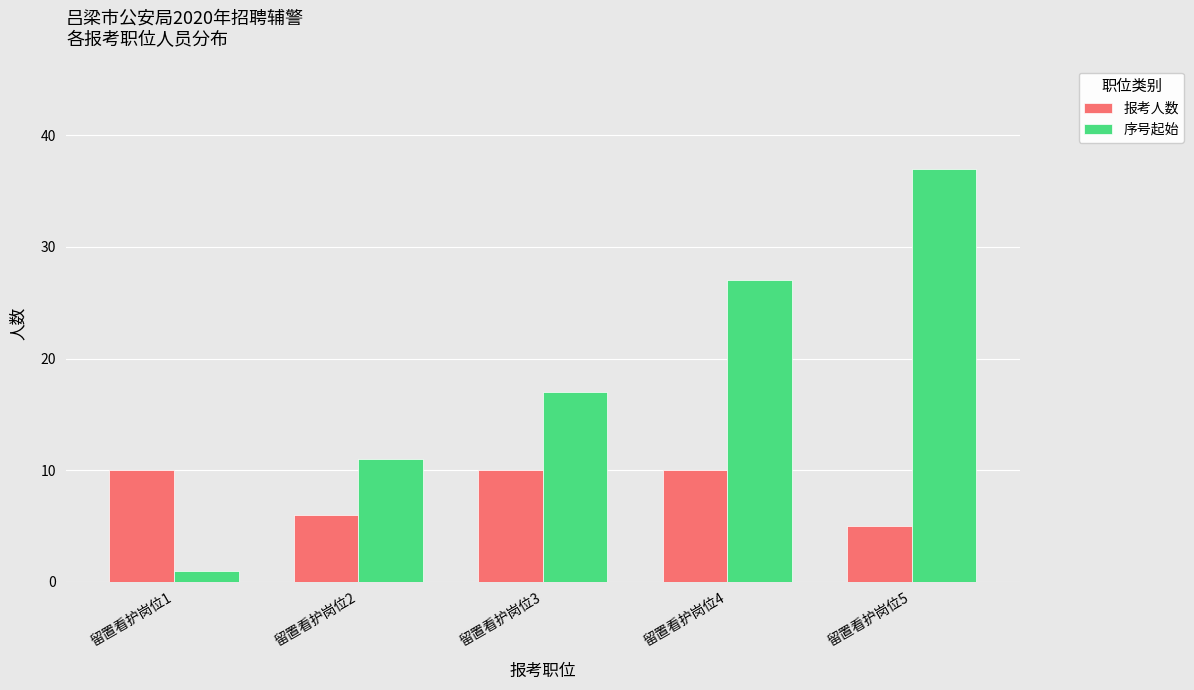

How many 序号起始 values are between 11 and 27?

3